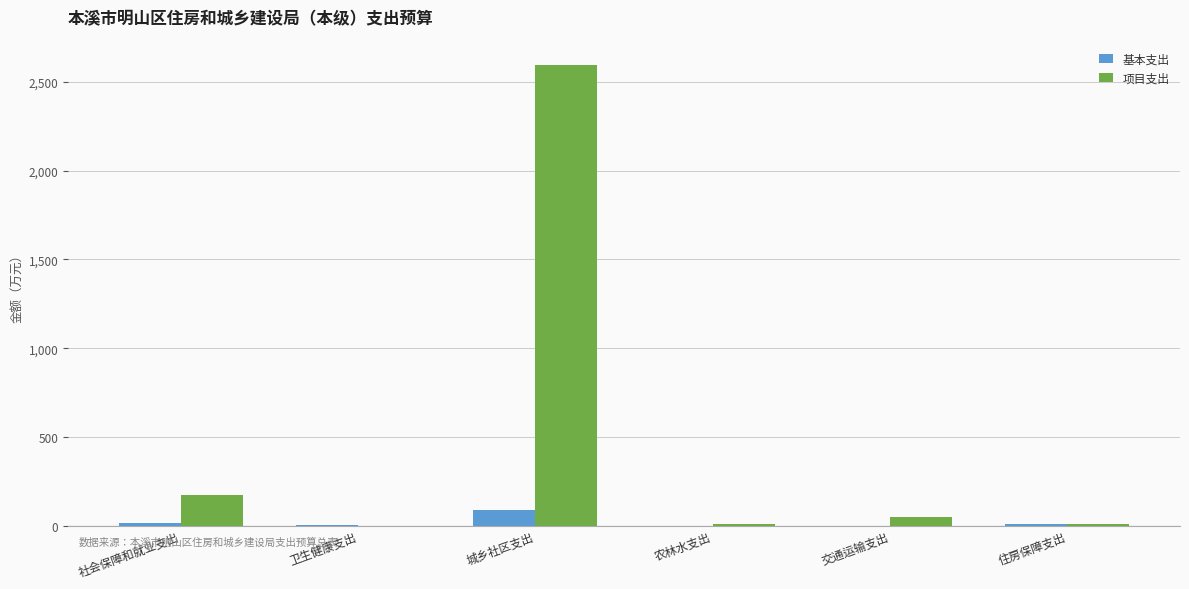

At which label does 项目支出 reach its peak?

城乡社区支出